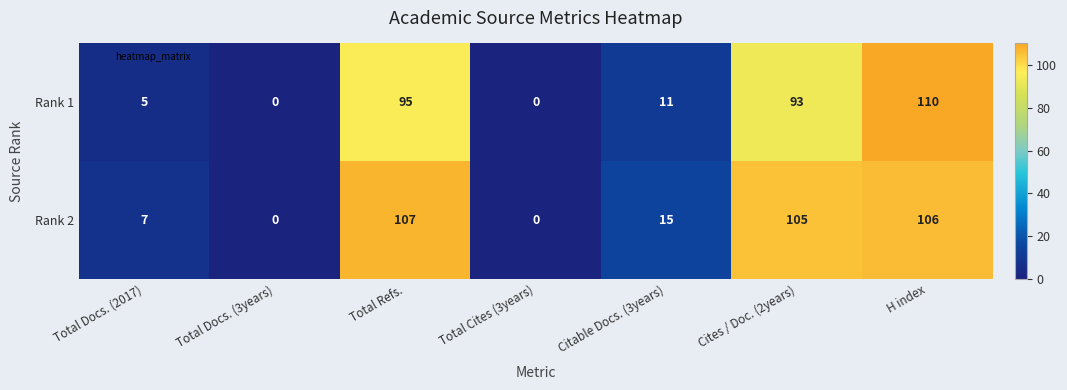

At how many categories does at least one series exceed 92?

3